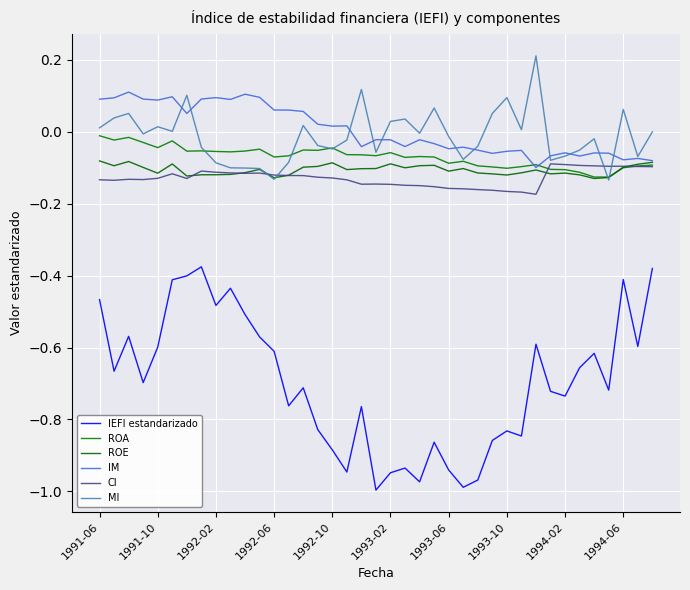

What is the maximum value shown in the chart?

0.2